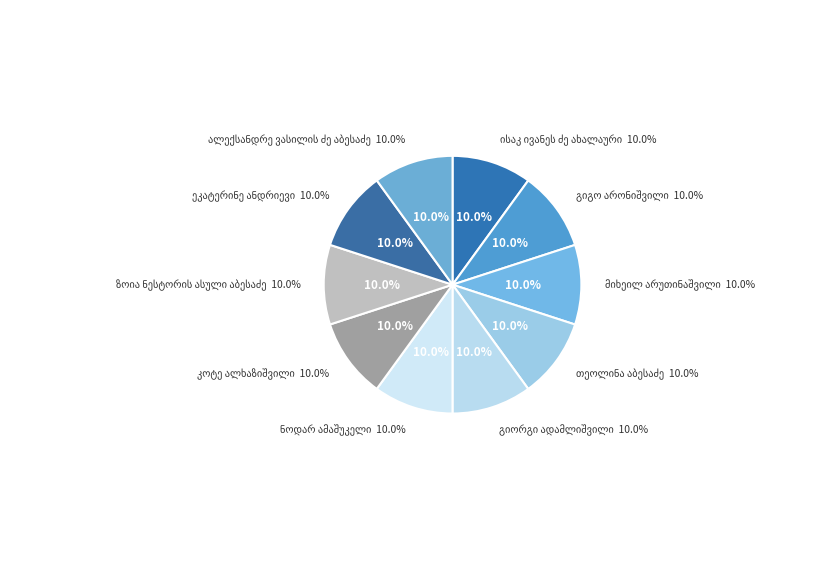

Which slice is the smallest?

ეკატერინე ანდრიევი